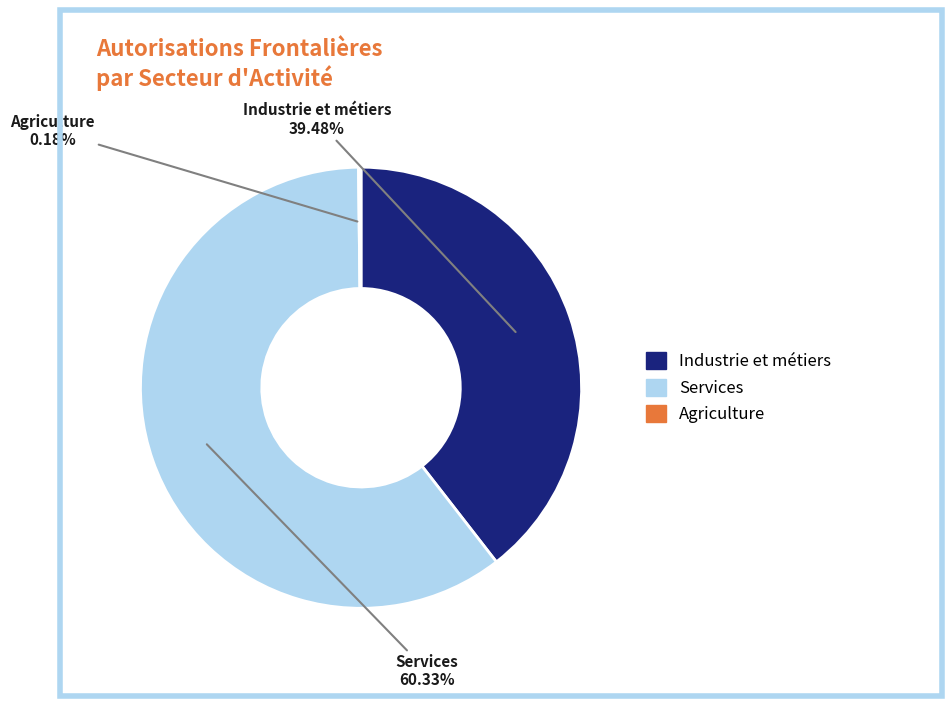

To the nearest percent, what is the difference between the largest and smallest slice percentages?

60%